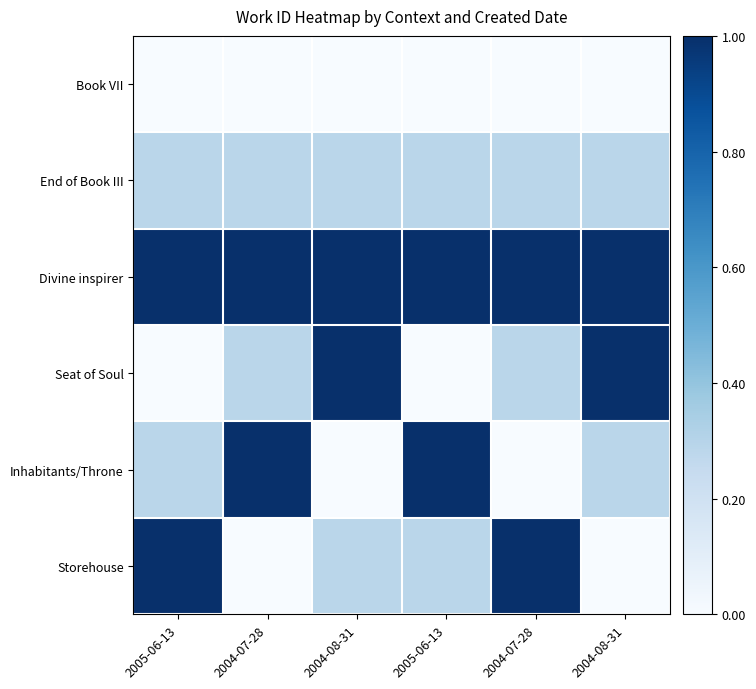

Which series has the largest total across all categories?

Divine inspirer